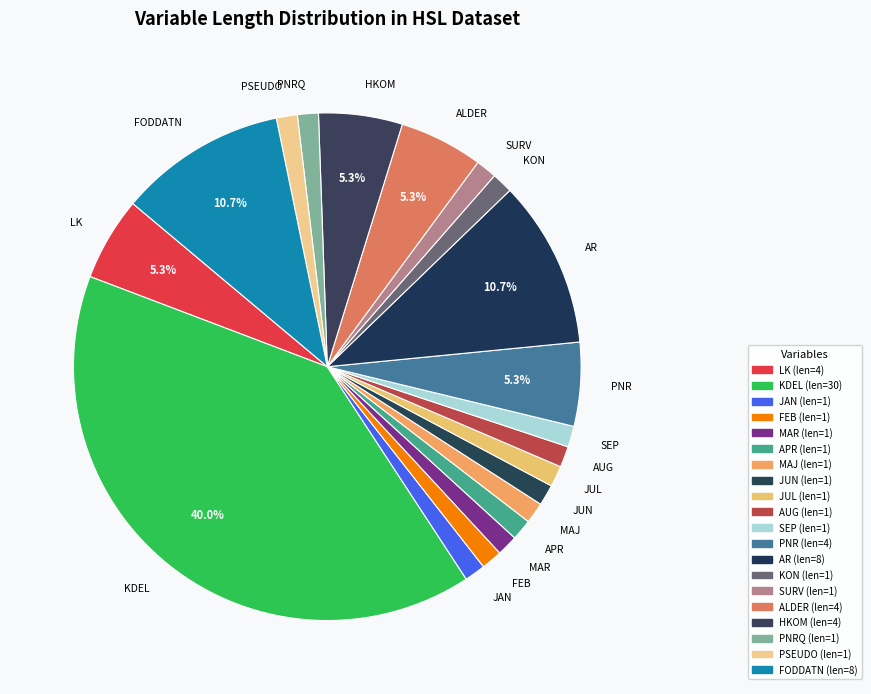

Is it true that AUG is 11% of the pie?

False